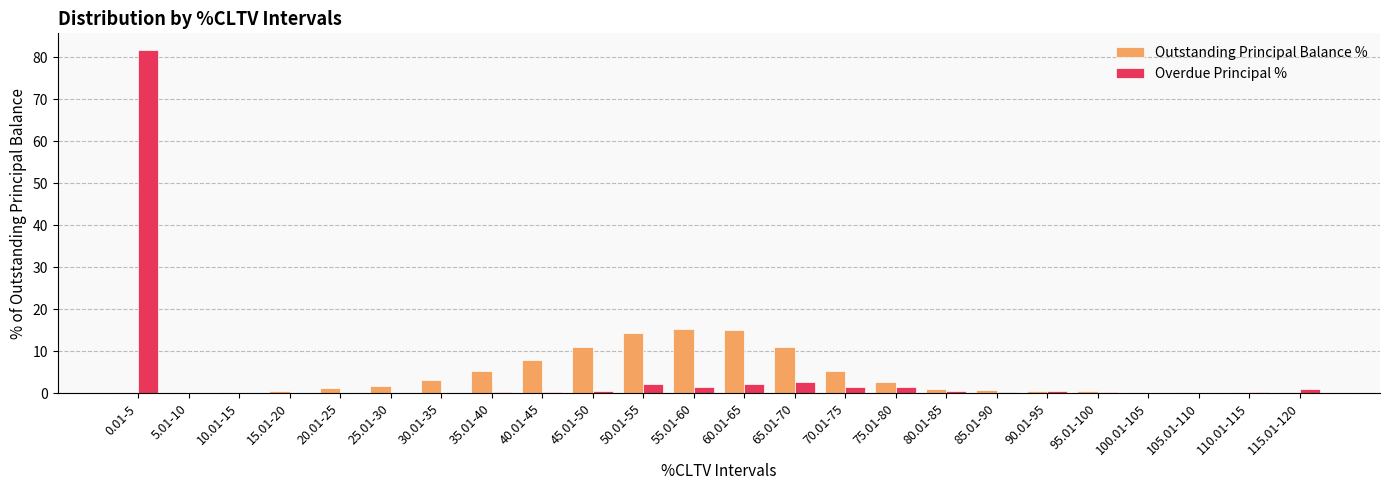

The value of Overdue Principal % at 35.01-40 is 0.3. True or false?

True